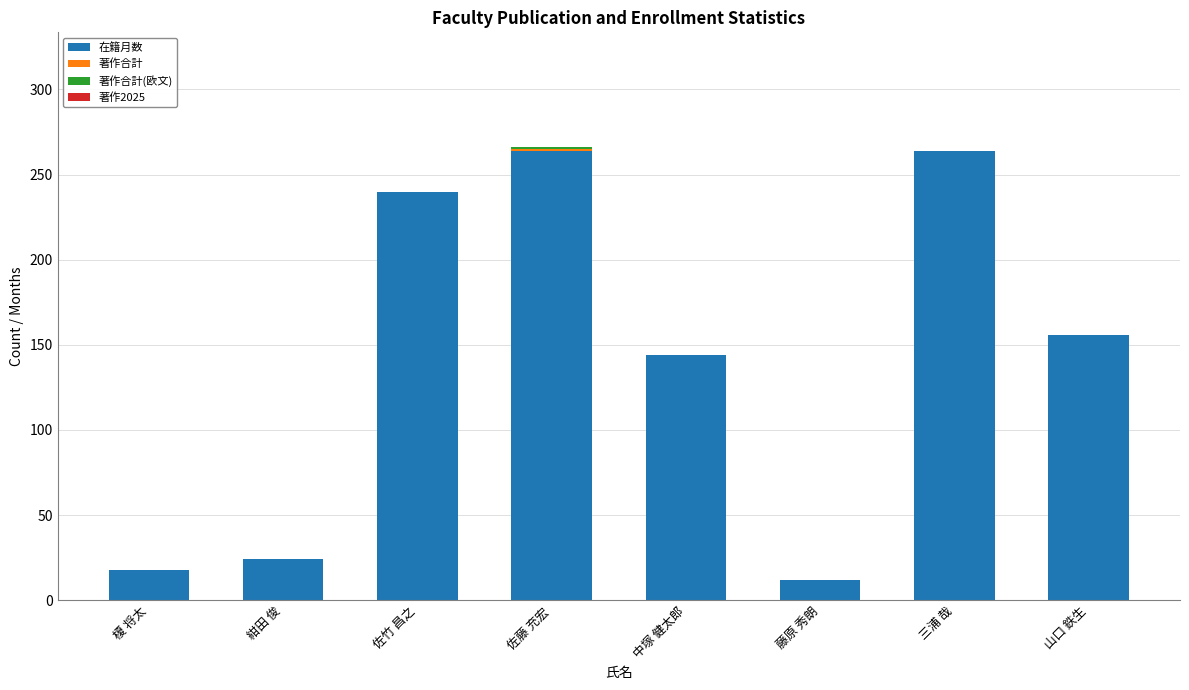

At which label is 在籍月数 closest to 138?

中塚 健太郎